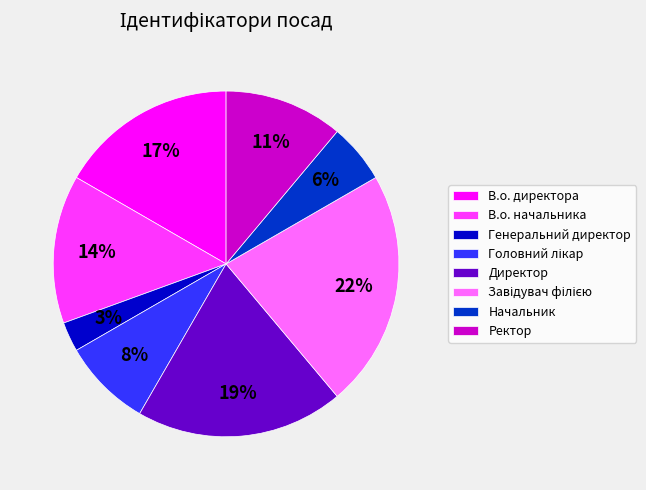

Combined, do В.о. директора and Директор account for over 50%?

No